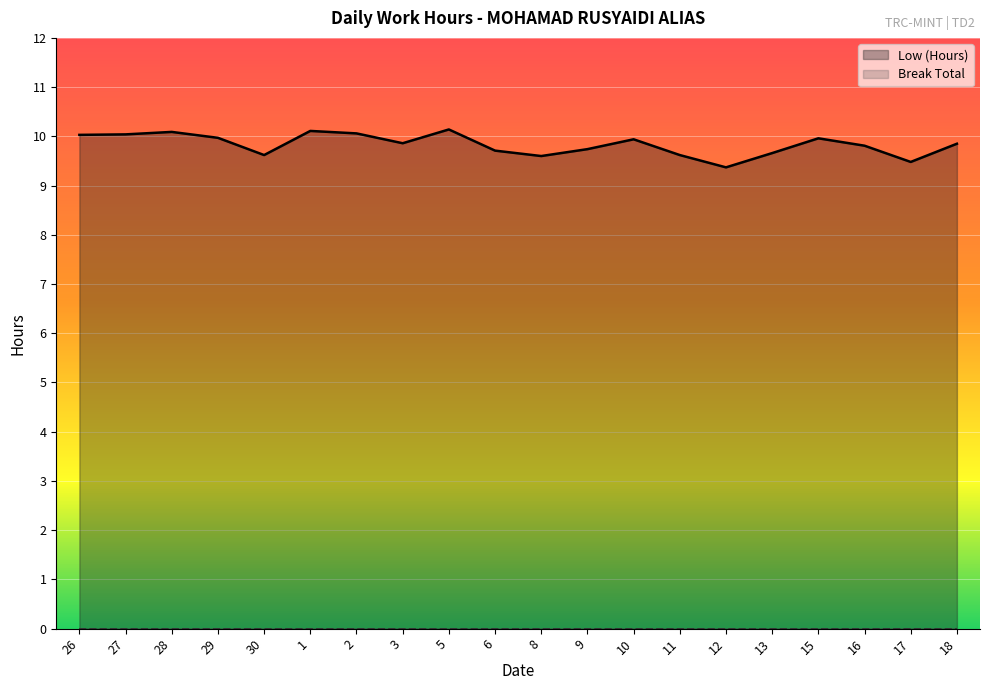

What is the change in value from 2 to 3?

-0.2